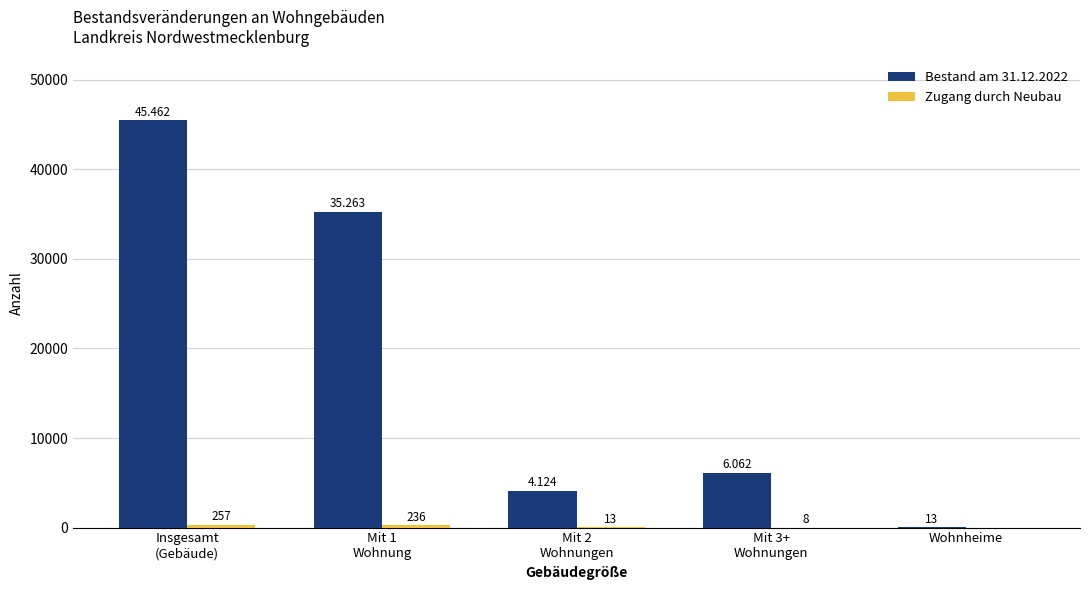

Between Insgesamt
(Gebäude) and Mit 1
Wohnung, which series saw the biggest shift?

Bestand am 31.12.2022